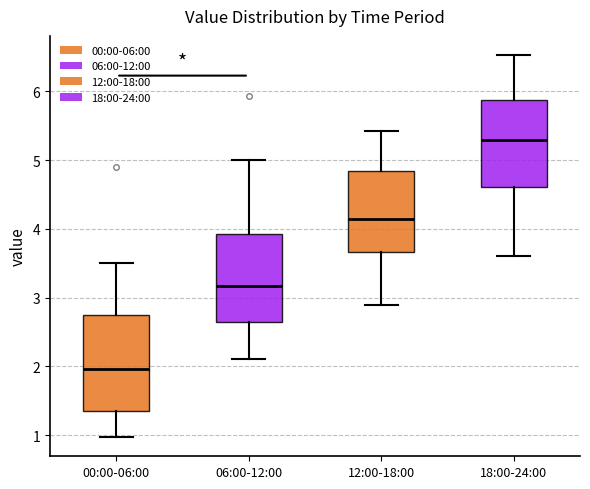

Reading left to right, transcribe this box plot: for each box, give where its median line is, the range the box spans, and where its two whiskers end, as read against the y-axis. The values are not printed on the chart, so give them approximately, as read against the axis.

00:00-06:00: median 2.0, box 1.4 to 2.7, whiskers 1.0 to 3.5
06:00-12:00: median 3.2, box 2.7 to 3.9, whiskers 2.1 to 5.0
12:00-18:00: median 4.2, box 3.7 to 4.8, whiskers 2.9 to 5.4
18:00-24:00: median 5.3, box 4.6 to 5.9, whiskers 3.6 to 6.5